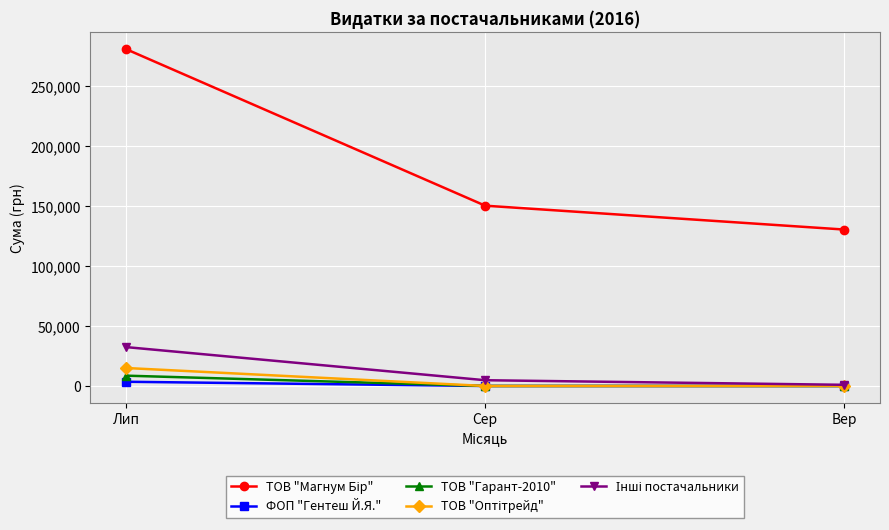

What is the total value across all series at Вер?

131329.2